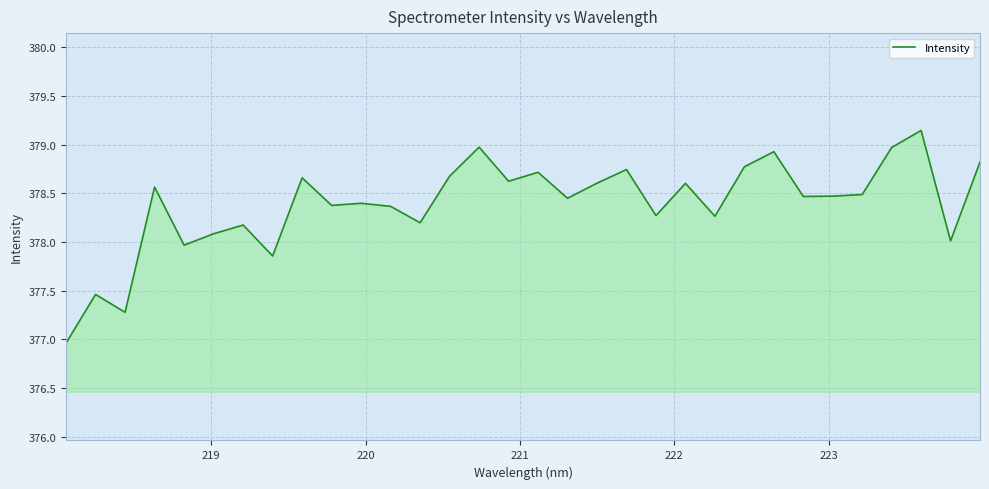

What is the smallest value displayed?

377.0